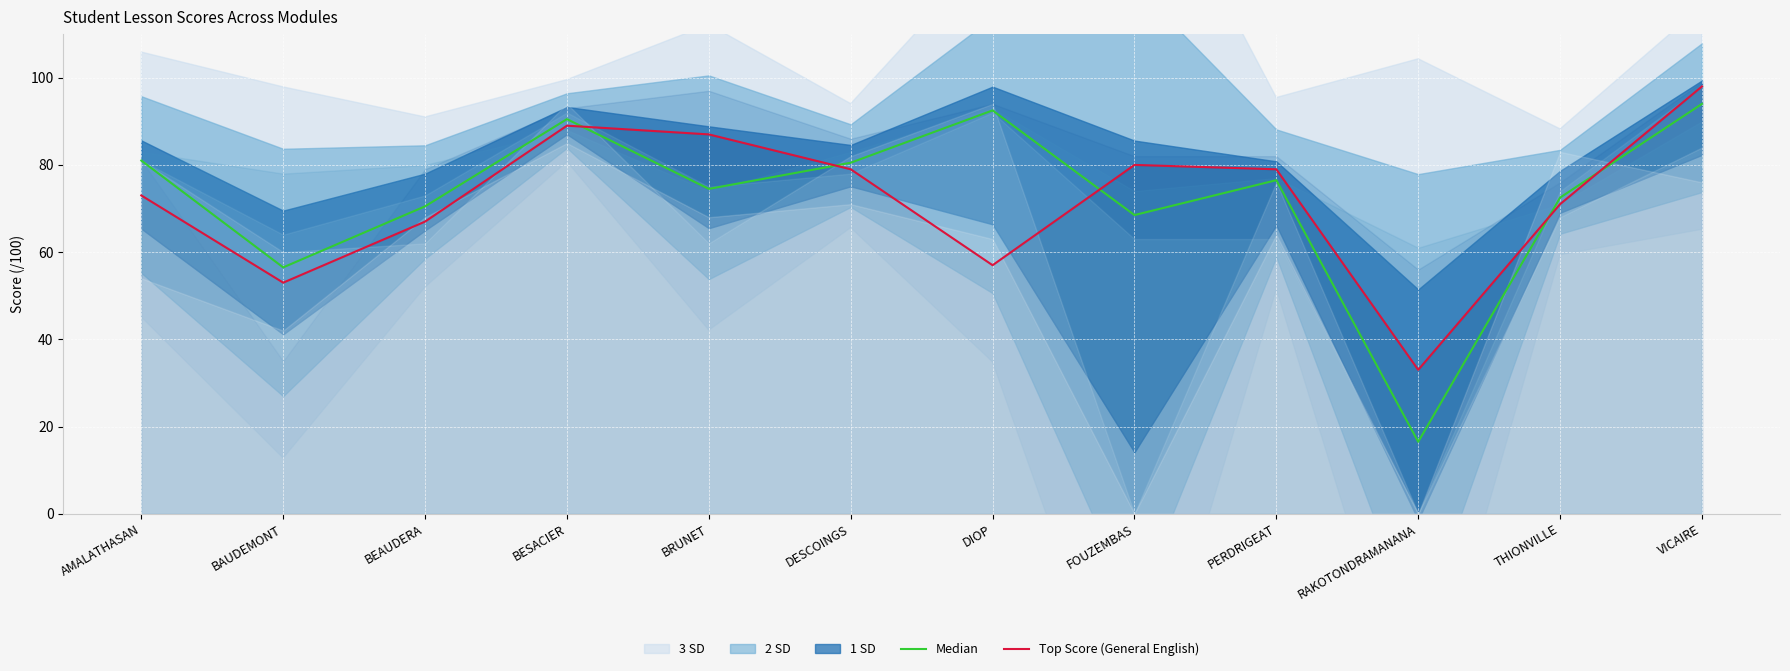

At which category is the sum across all series the highest?

VICAIRE